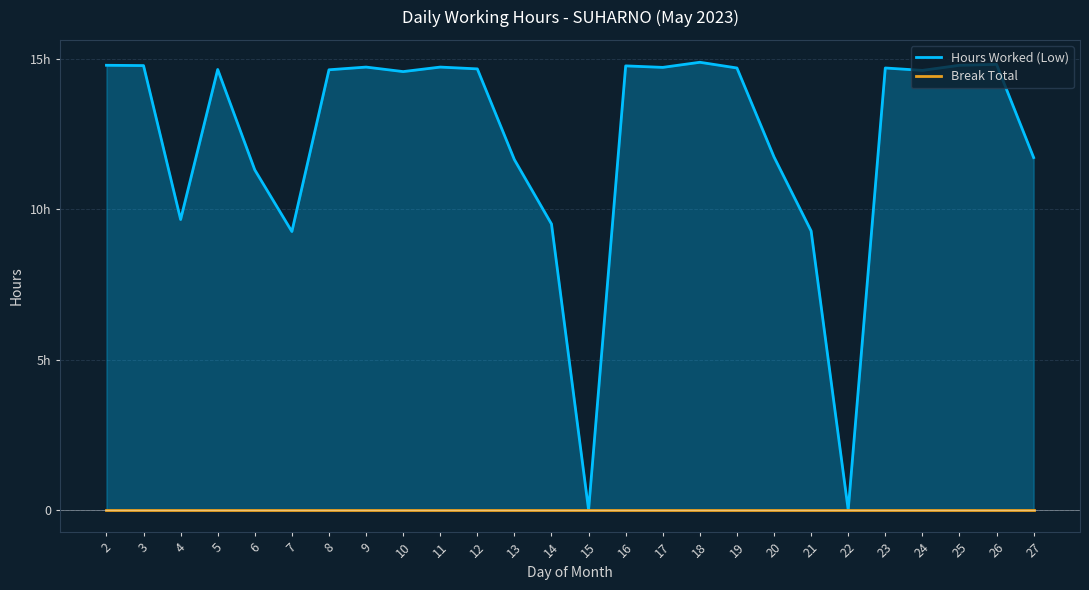

The Break Total series shows 0.0 at 26. True or false?

True